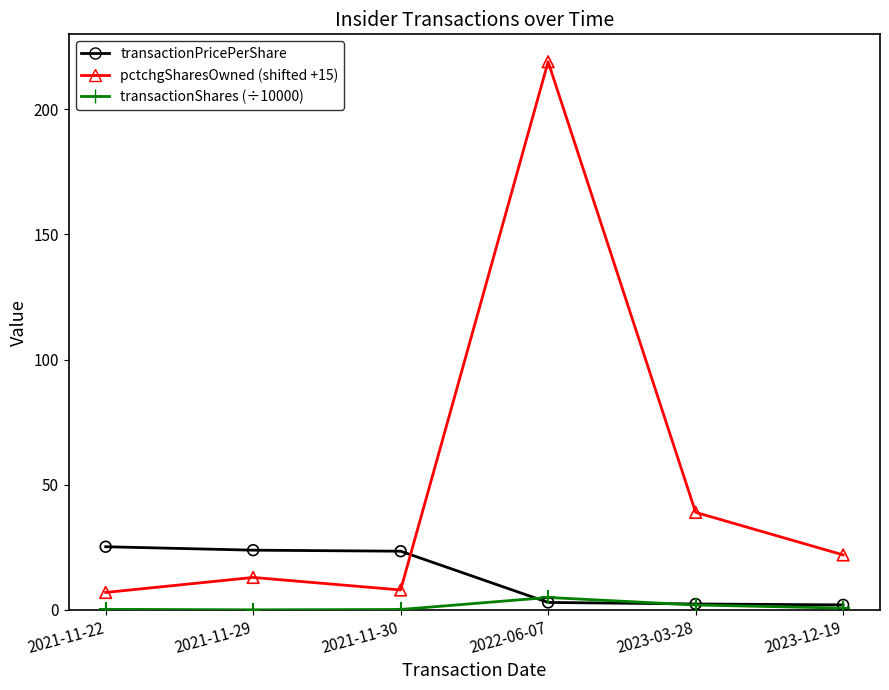

Which series has the largest Y range (max minus min)?

pctchgSharesOwned (shifted +15)